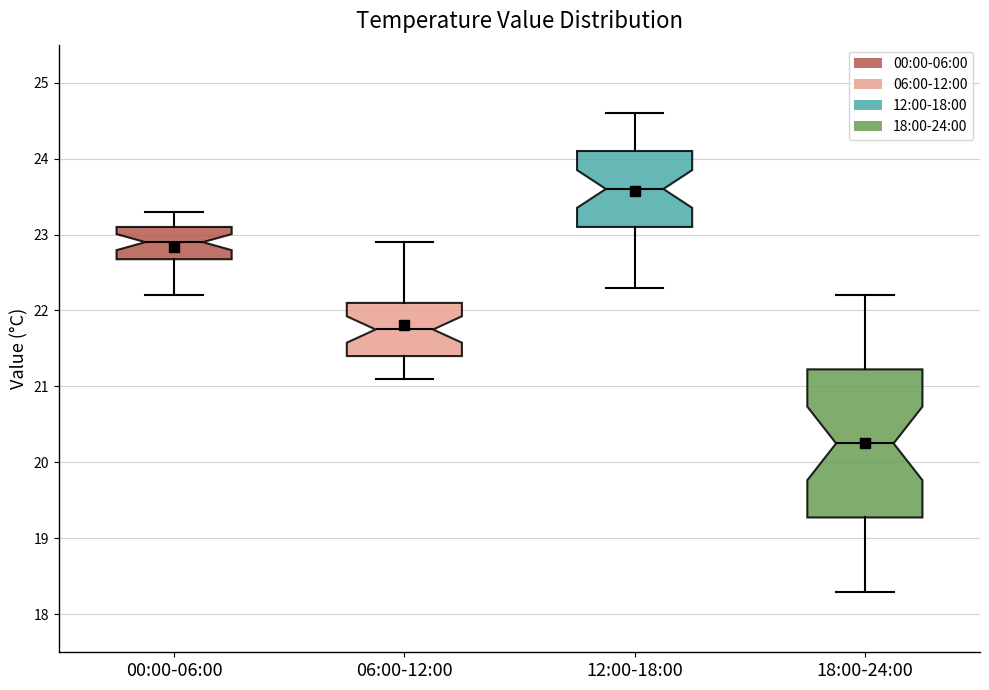

Reading left to right, transcribe this box plot: for each box, give where its median line is, the range the box spans, and where its two whiskers end, as read against the y-axis. The values are not printed on the chart, so give them approximately, as read against the axis.

00:00-06:00: median 22.9, box 22.7 to 23.1, whiskers 22.2 to 23.3
06:00-12:00: median 21.8, box 21.4 to 22.1, whiskers 21.1 to 22.9
12:00-18:00: median 23.6, box 23.1 to 24.1, whiskers 22.3 to 24.6
18:00-24:00: median 20.3, box 19.3 to 21.2, whiskers 18.3 to 22.2